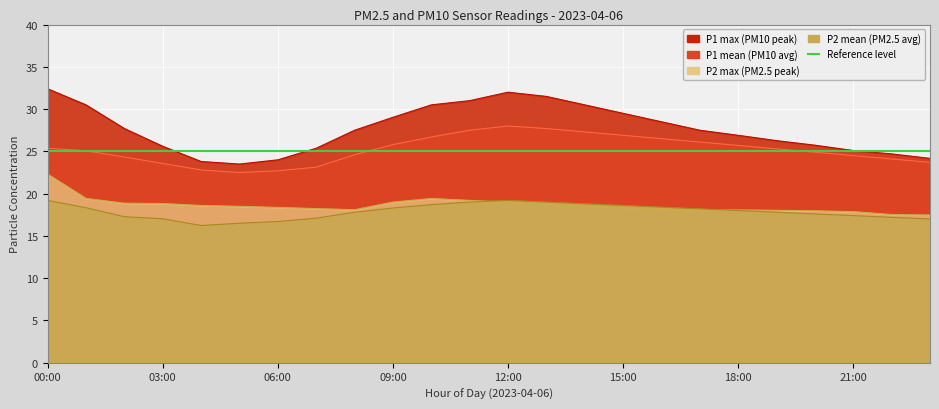

Between 11:00 and 07:00, which is larger?

11:00